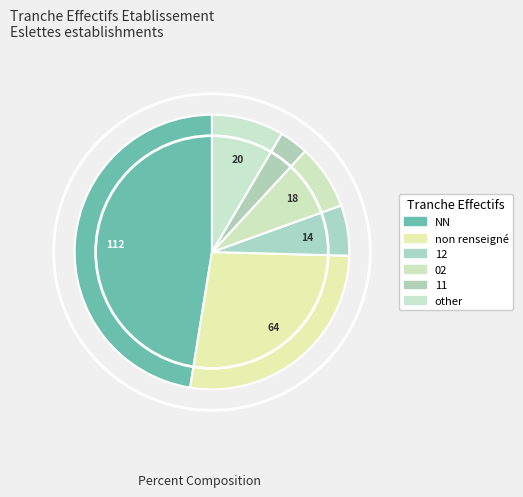

How many slices are in this pie chart?

6